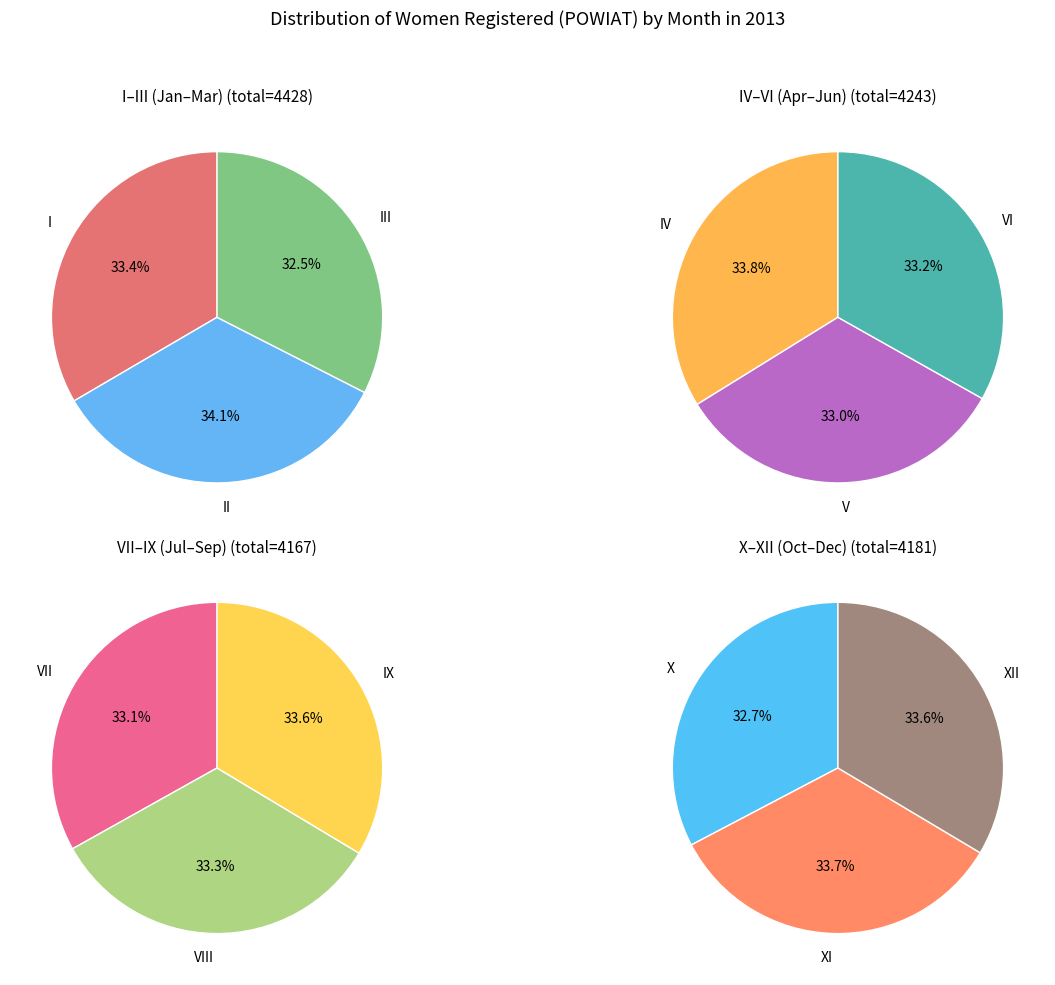

Count the number of slices in the pie.

12